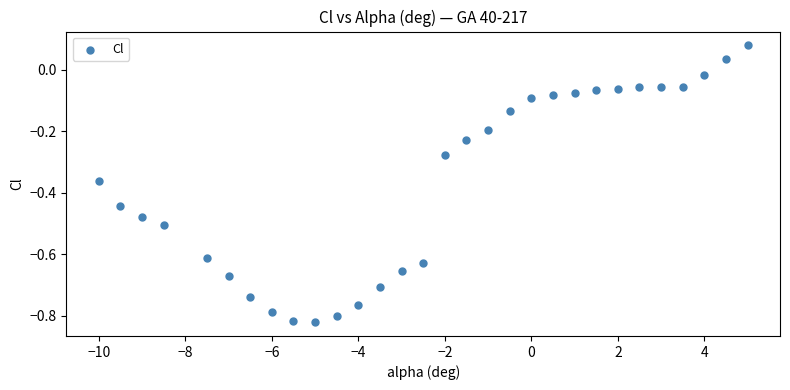

What is the range of Y values (max minus min)?

0.9